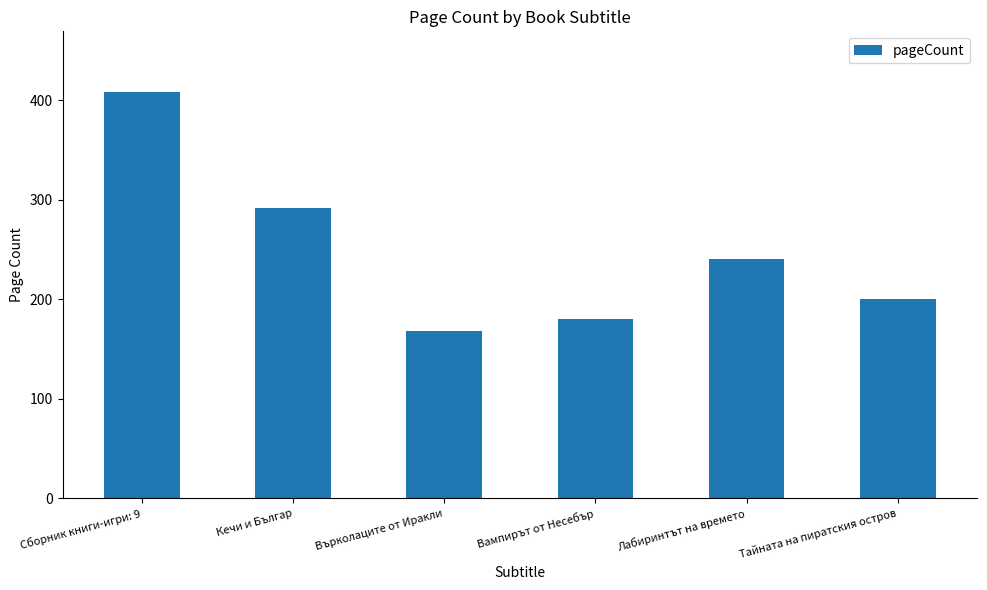

What value does the data have at Тайната на пиратския остров, to the nearest 50?

200